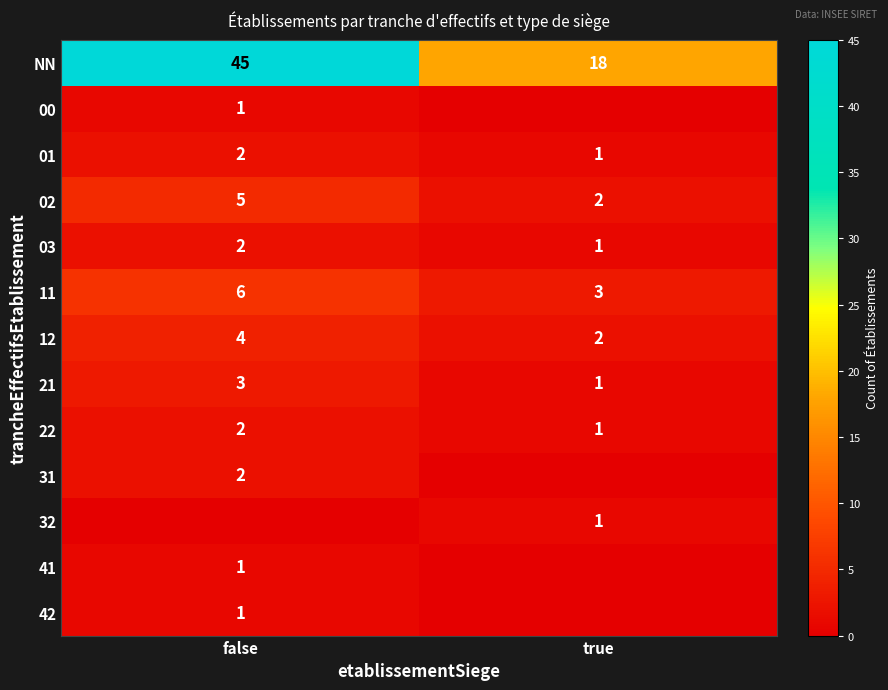

How many NN values are between 18 and 45?

2